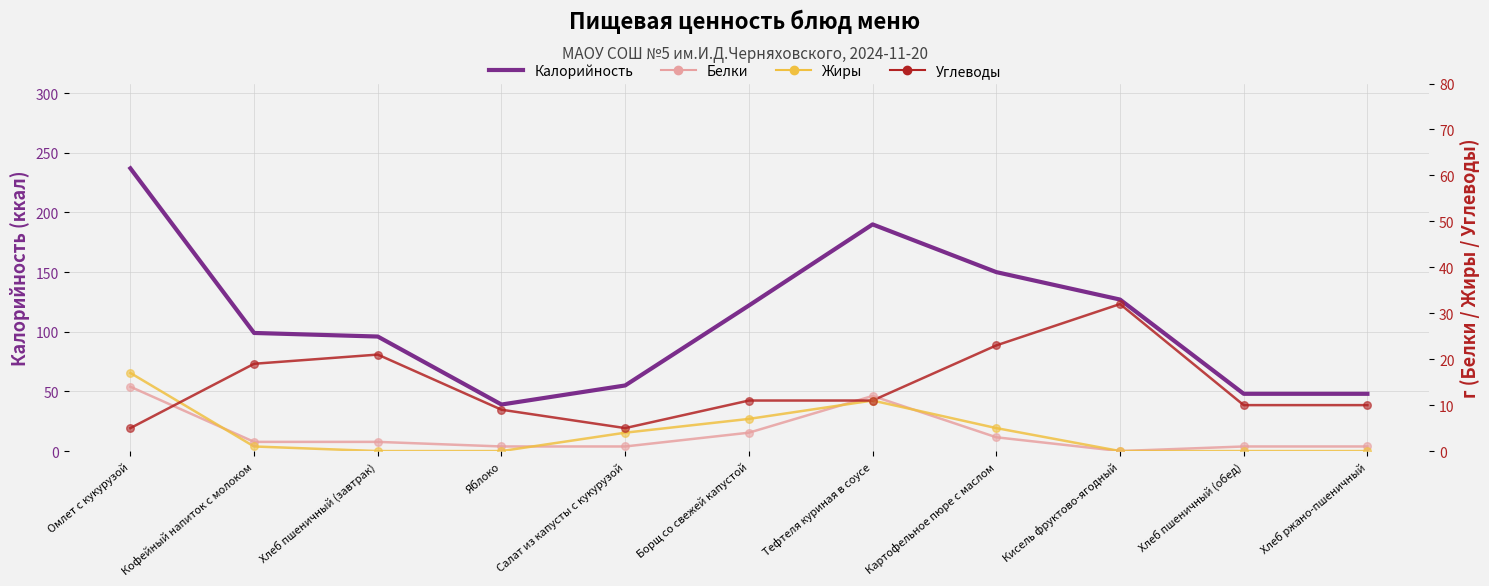

Is the value of Жиры at Хлеб ржано-пшеничный greater than the value of Калорийность at Борщ со свежей капустой?

No